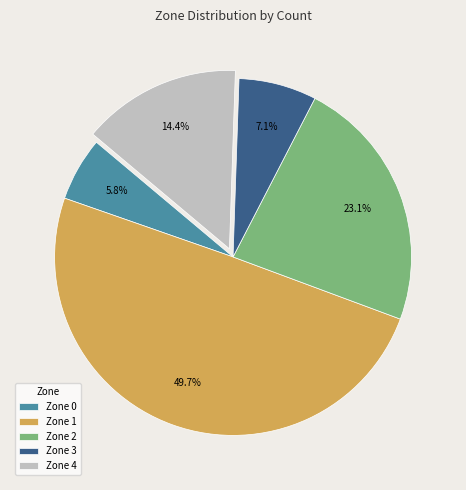

What is the ratio of the value at Zone 3 to the value at Zone 1?

0.1